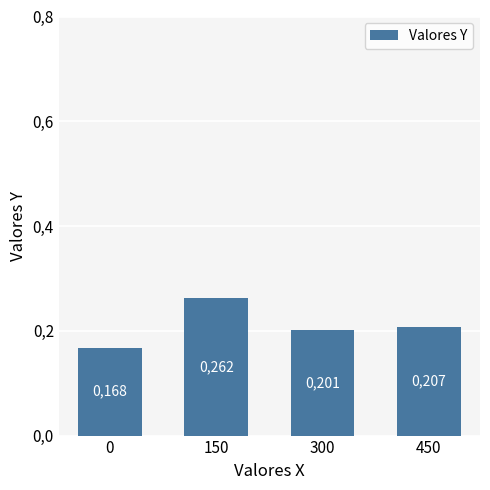

What is the sum of the values at 150 and 300?

0.5